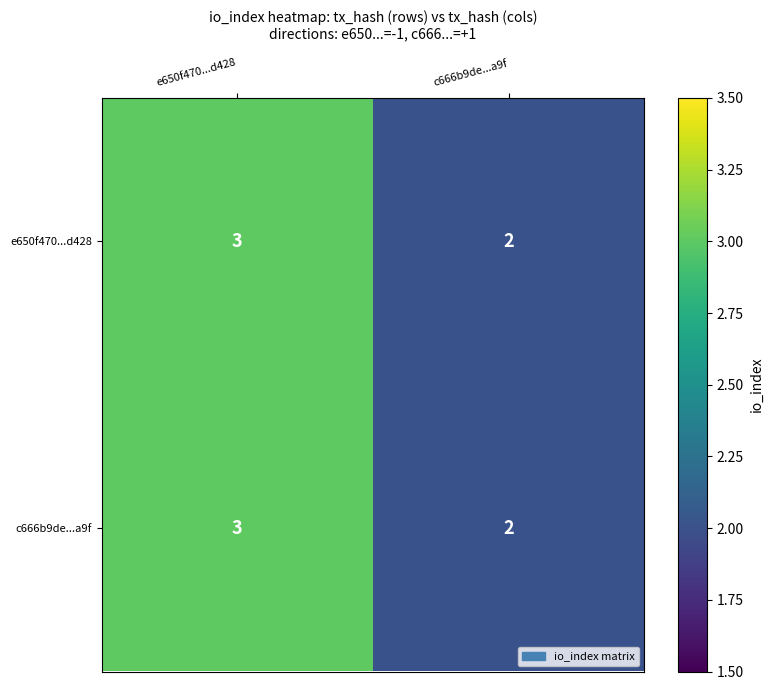

How many categories are shown in the chart?

2